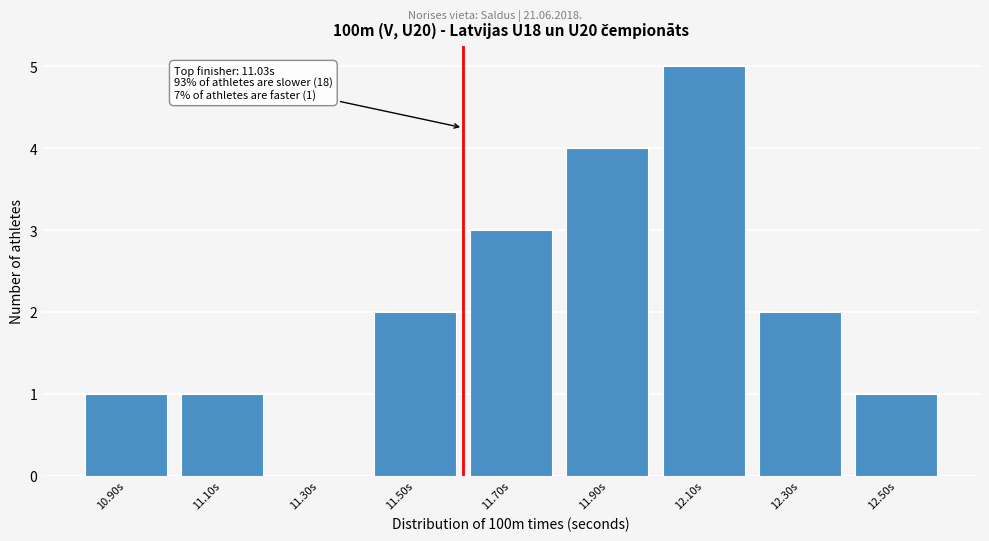

Reading left to right, list all the values displayed in this chart.

10.90s=1	11.10s=1	11.30s=0	11.50s=2	11.70s=3	11.90s=4	12.10s=5	12.30s=2	12.50s=1